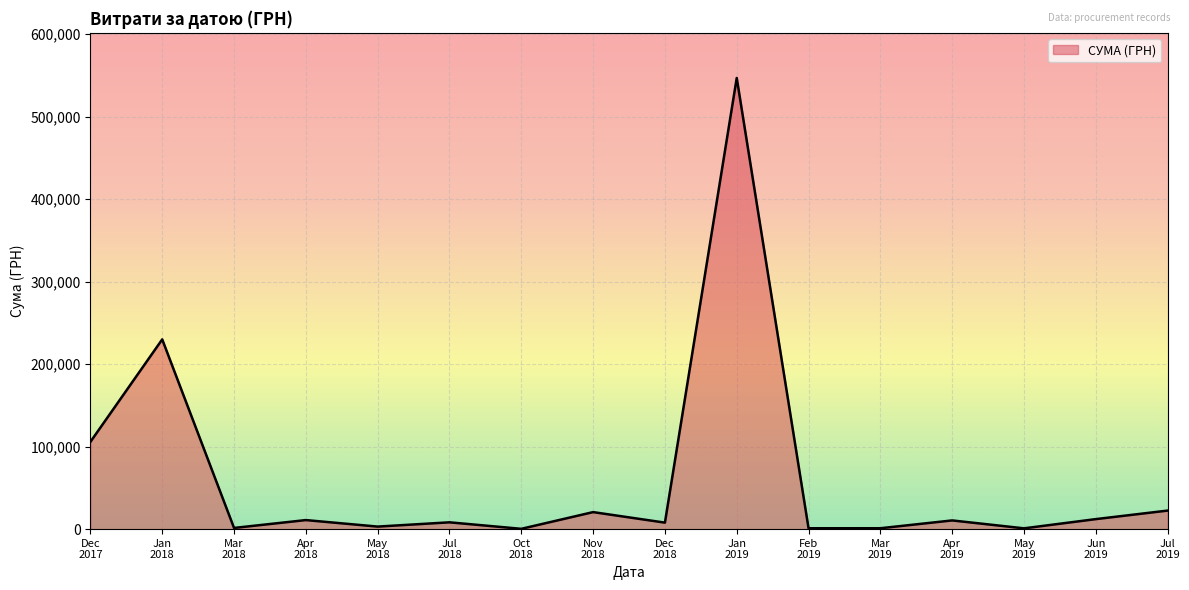

What is the difference between the maximum and minimum values?

546569.7